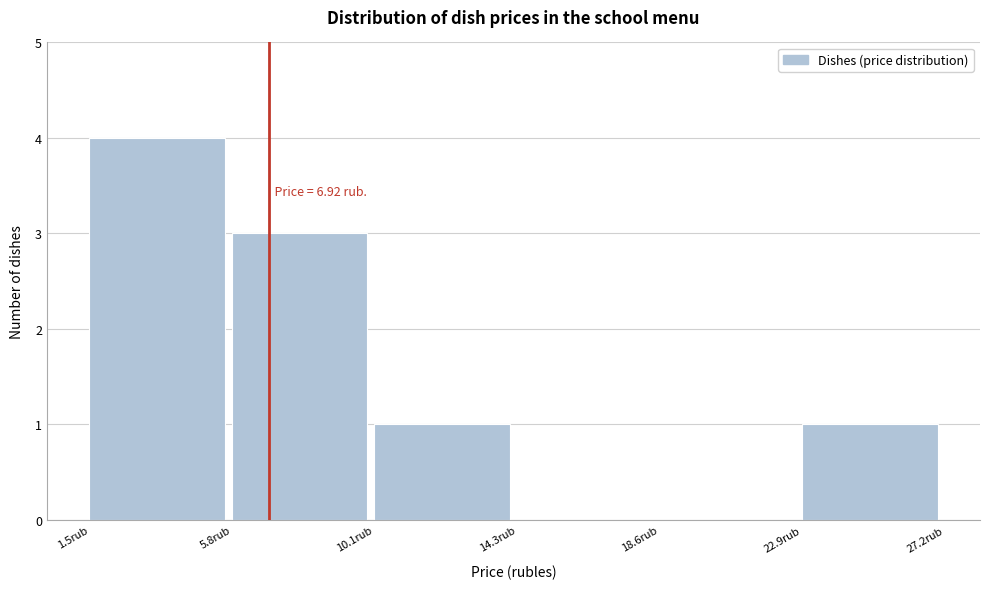

Over which range of the x-axis is the bar tallest?

1.5 to 6.0